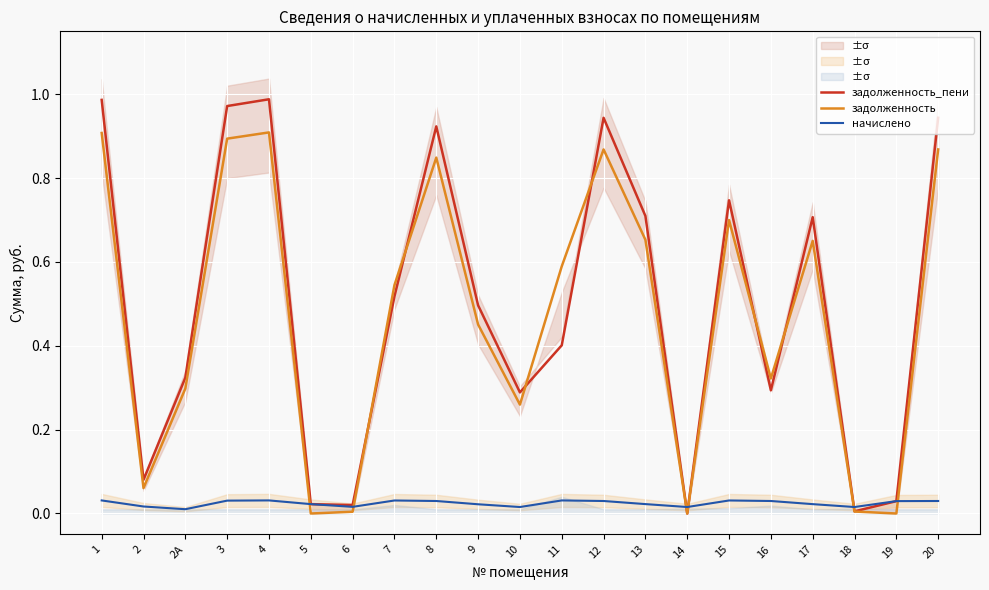

What are all the series names shown in the legend?

задолженность_пени, задолженность, начислено